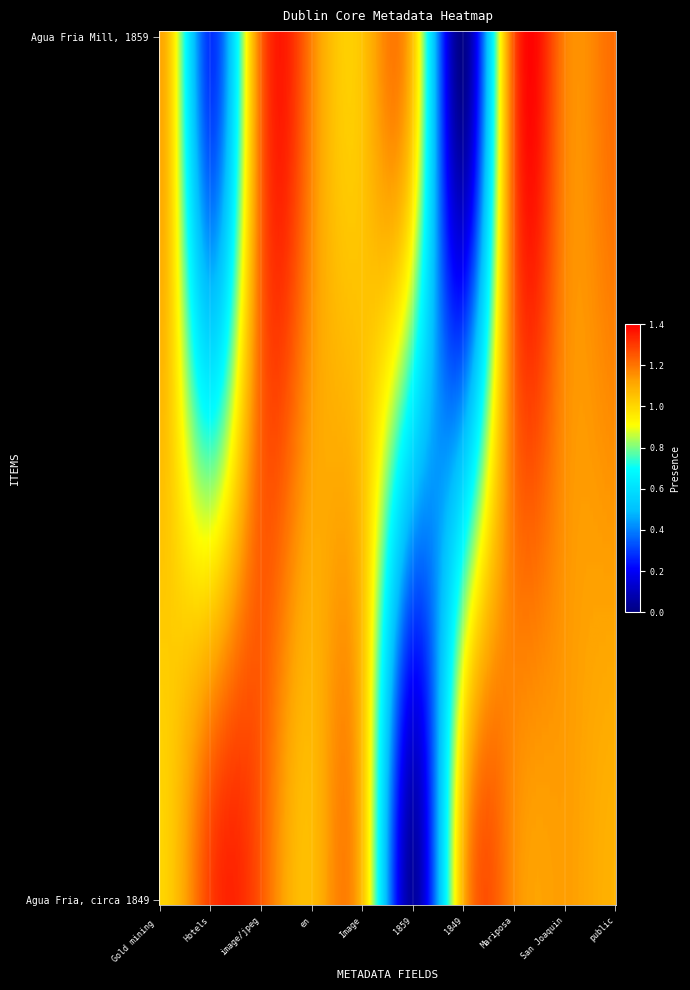

How many distinct data groups are displayed?

2